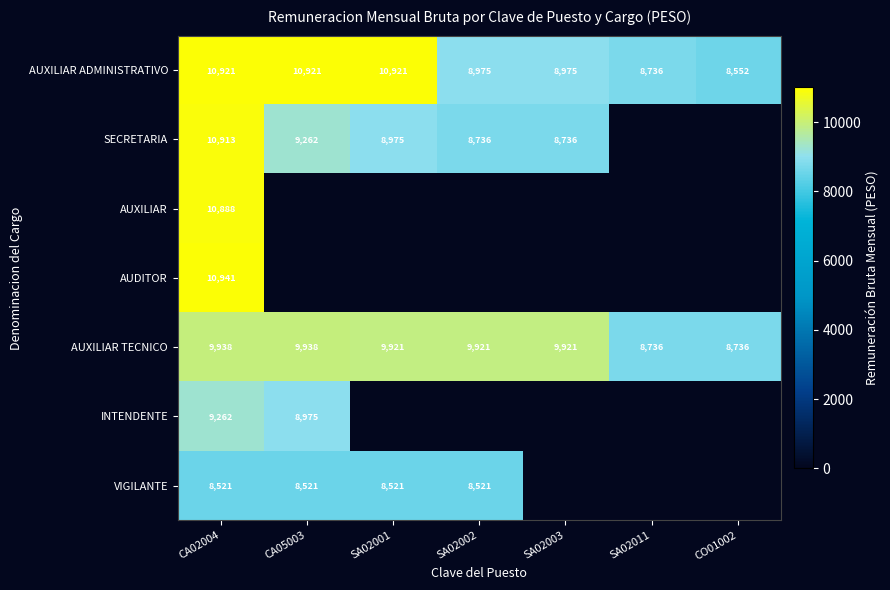

Which category has the lowest value in the AUXILIAR ADMINISTRATIVO series?

CO01002